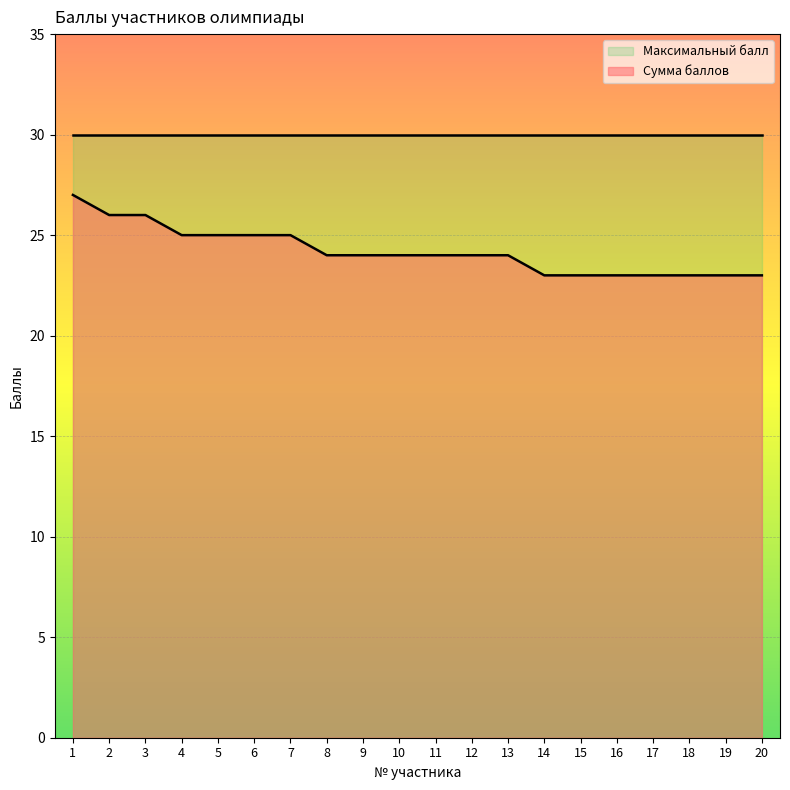

Between 4 and 1, which is larger?

1